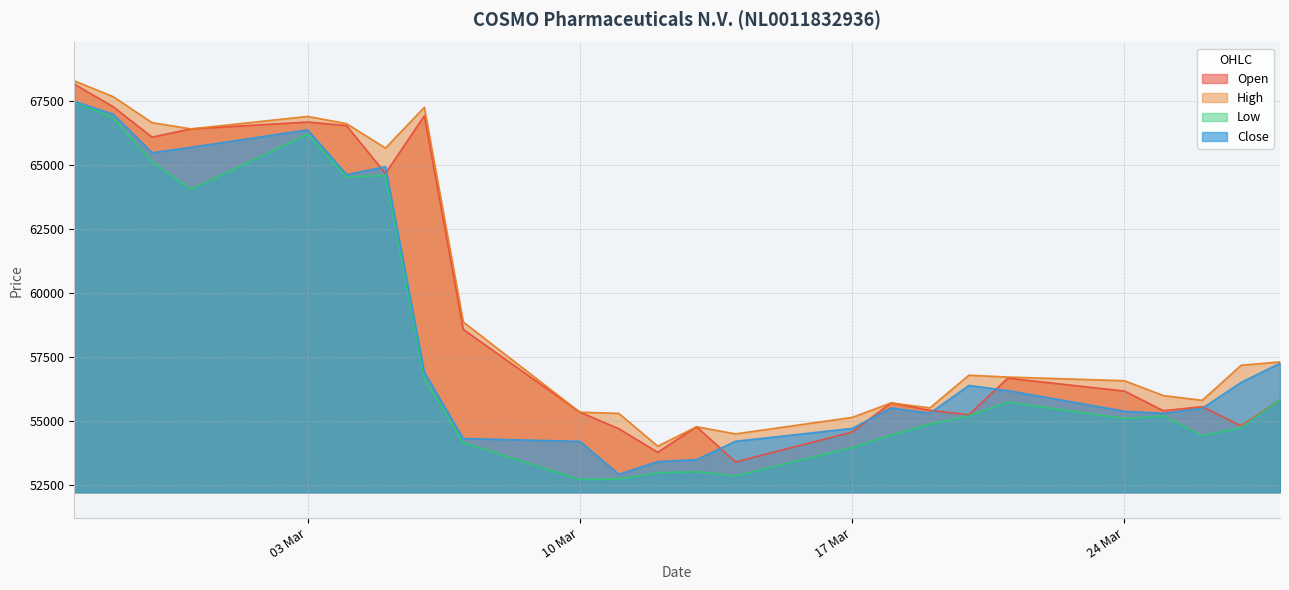

What is the average value of the Low series?

57647